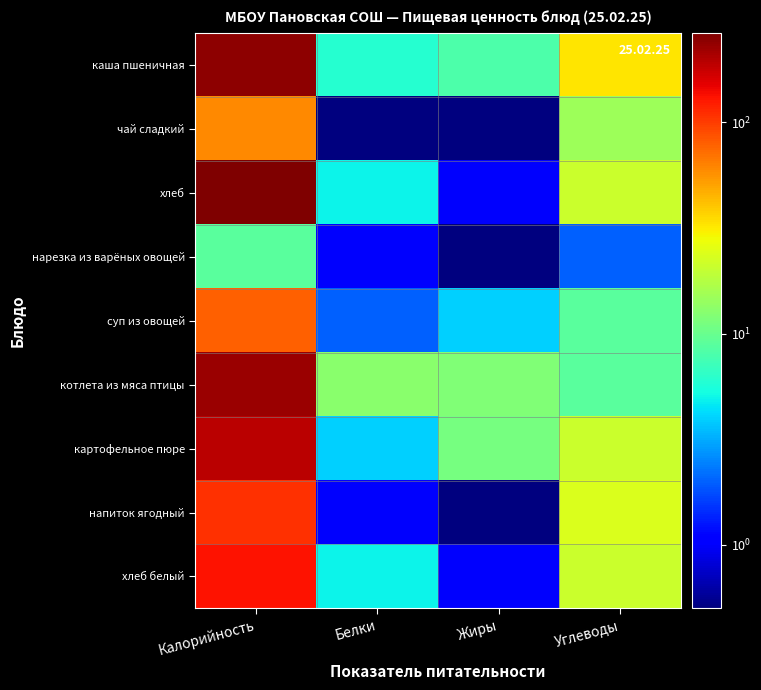

At which category is the sum across all series the highest?

Калорийность